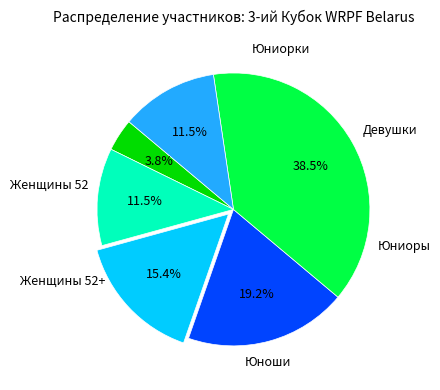

Do Девушки and Юноши together represent more than half of the pie?

No